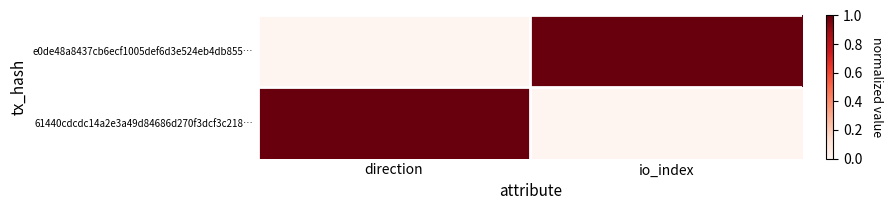

Reading left to right, list all the values displayed in this chart.

e0de48a8437cb6ecf1005def6d3e524eb4db855…: direction=0	io_index=1
61440cdcdc14a2e3a49d84686d270f3dcf3c218…: direction=1	io_index=0